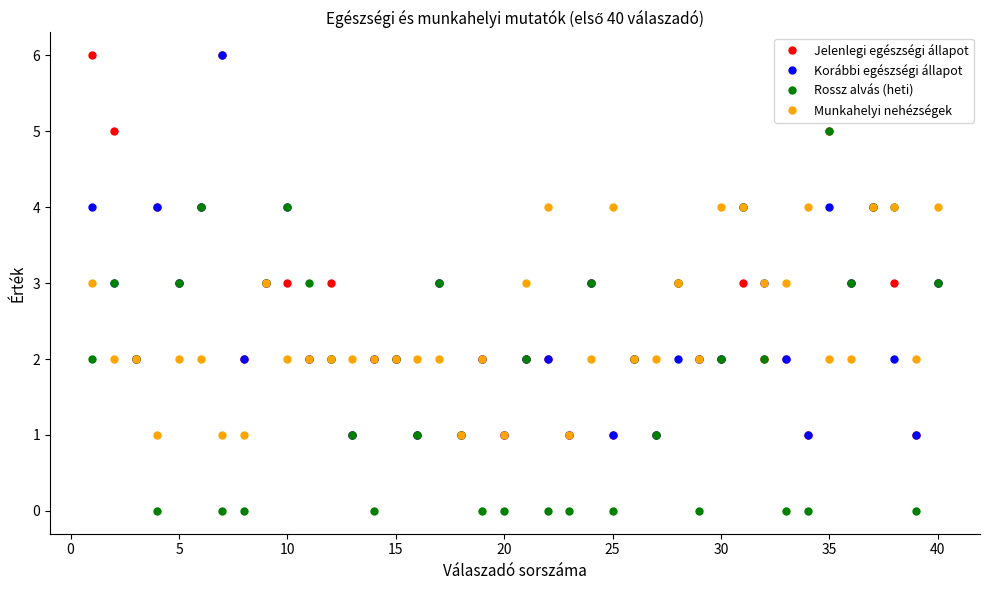

What is the highest value of the Korábbi egészségi állapot series?

6